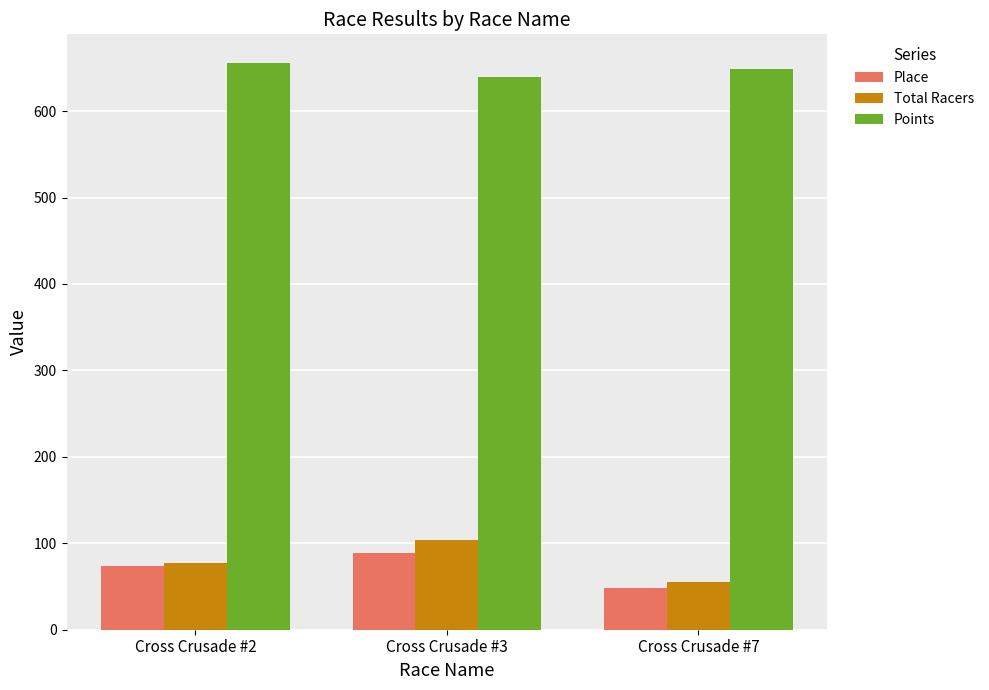

Reading left to right, list all the values displayed in this chart.

Place: 74.0	89.0	48.0
Total Racers: 77.0	104.0	55.0
Points: 656.0	639.1	649.1